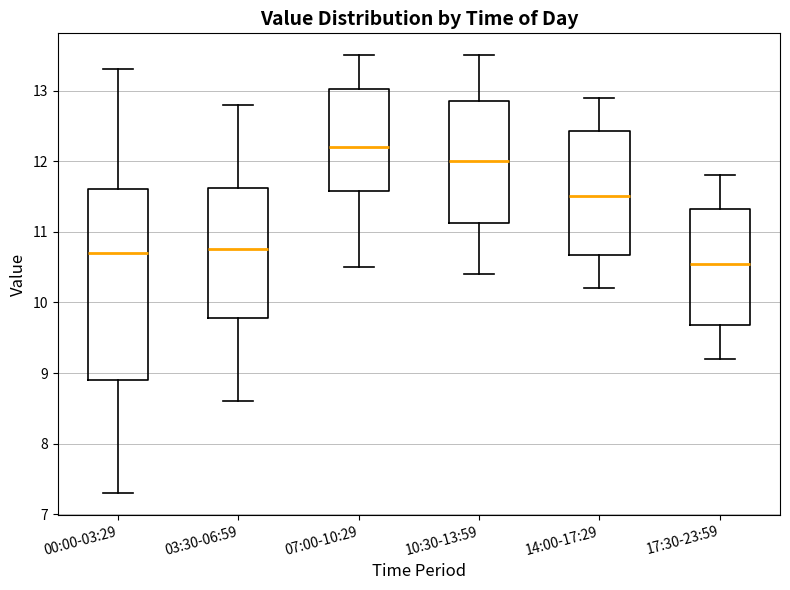

Reading left to right, read every box against the y-axis: the position of its median line, the range the box covers, and the ends of its whiskers. The values are not printed on the chart, so give them approximately, as read against the axis.

00:00-03:29: median 10.7, box 8.9 to 11.6, whiskers 7.3 to 13.3
03:30-06:59: median 10.8, box 9.8 to 11.6, whiskers 8.6 to 12.8
07:00-10:29: median 12.2, box 11.6 to 13.0, whiskers 10.5 to 13.5
10:30-13:59: median 12.0, box 11.1 to 12.9, whiskers 10.4 to 13.5
14:00-17:29: median 11.5, box 10.7 to 12.4, whiskers 10.2 to 12.9
17:30-23:59: median 10.6, box 9.7 to 11.3, whiskers 9.2 to 11.8